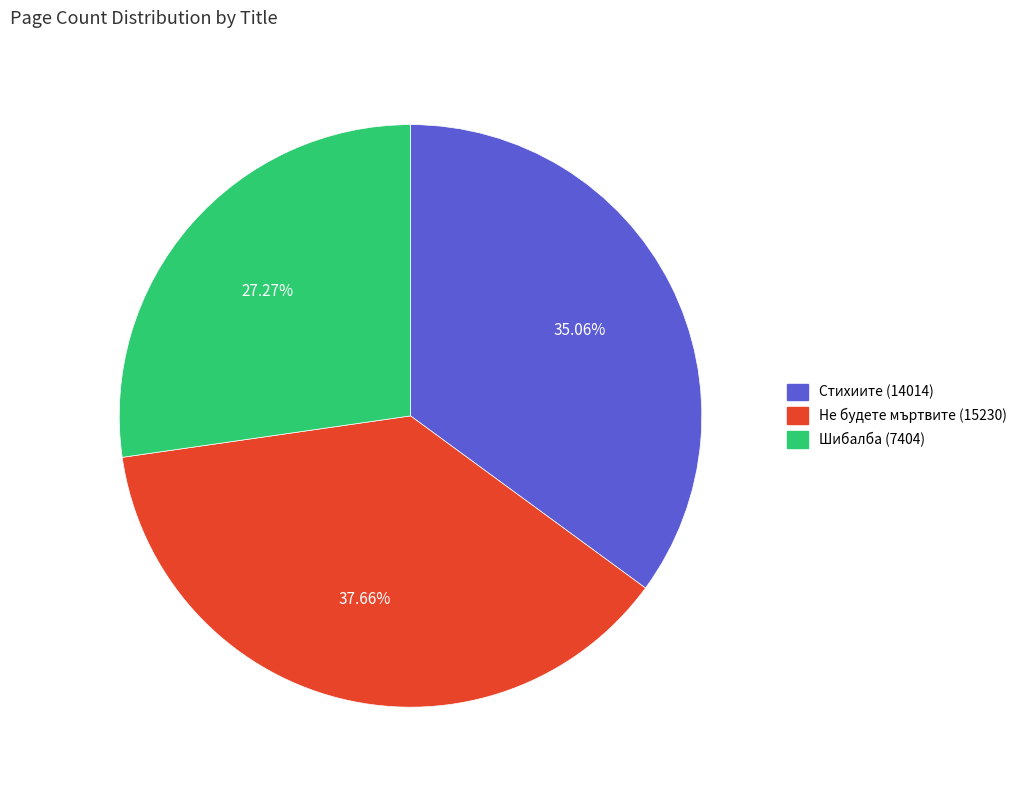

Combined, what portion of the pie is Шибалба (7404) and Не будете мъртвите (15230)?

64.9%